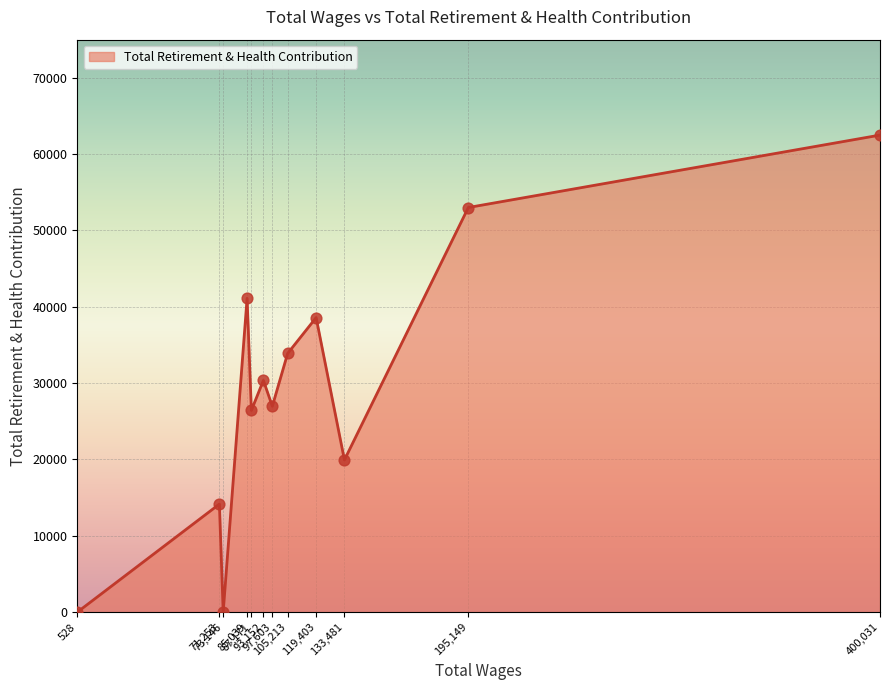

What is the difference between the maximum and minimum values?

62466